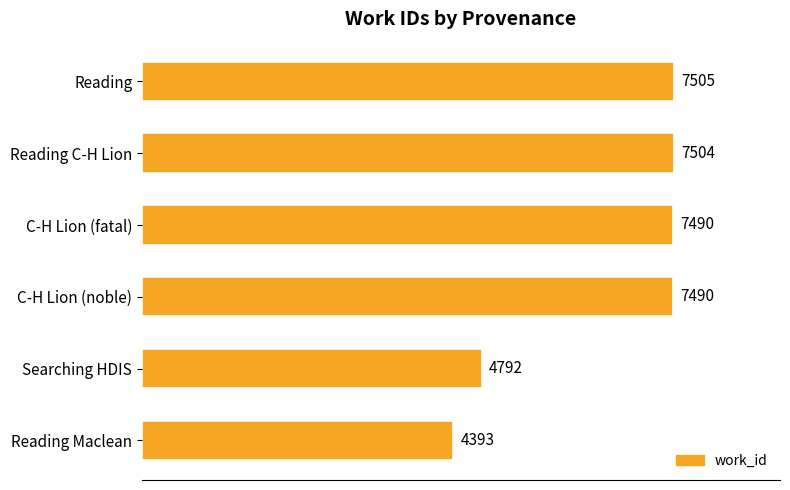

Reading bottom to top, list all the values displayed in this chart.

Reading Maclean=4393	Searching HDIS=4792	C-H Lion (noble)=7490	C-H Lion (fatal)=7490	Reading C-H Lion=7504	Reading=7505